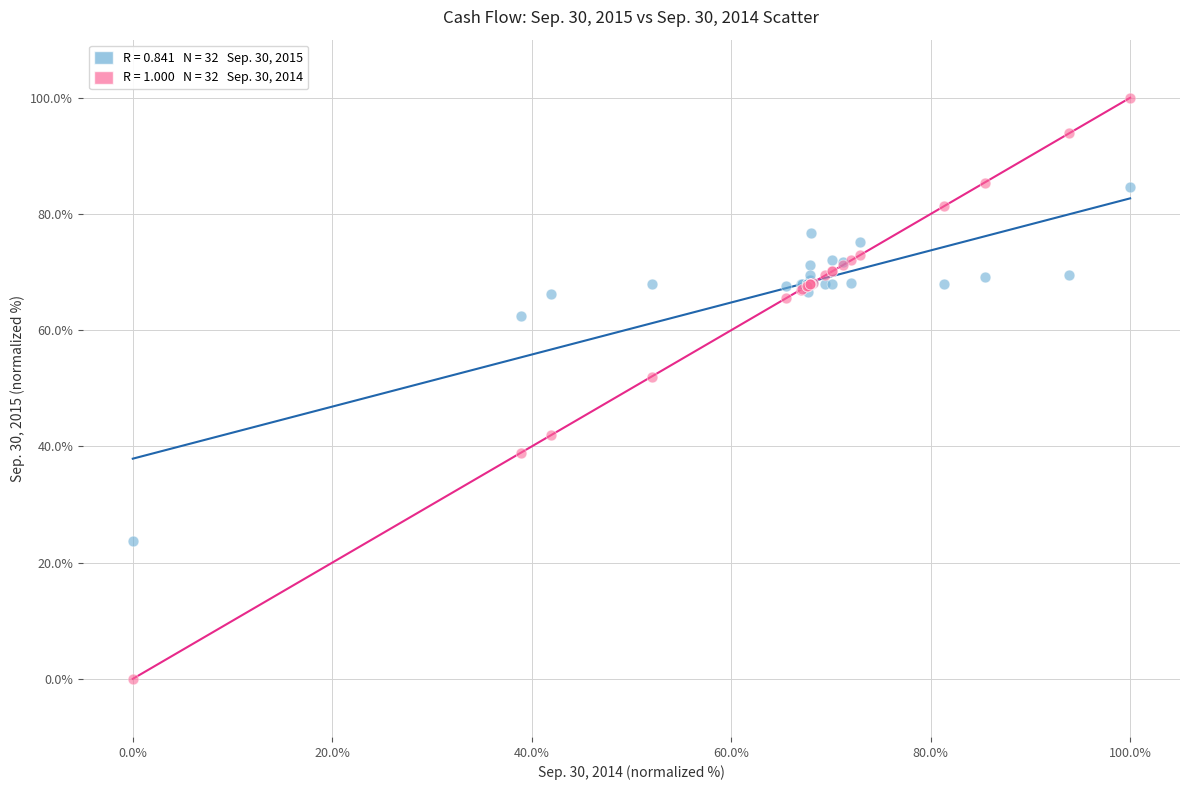

Across all series, what Y value is closest to 50?

52.0